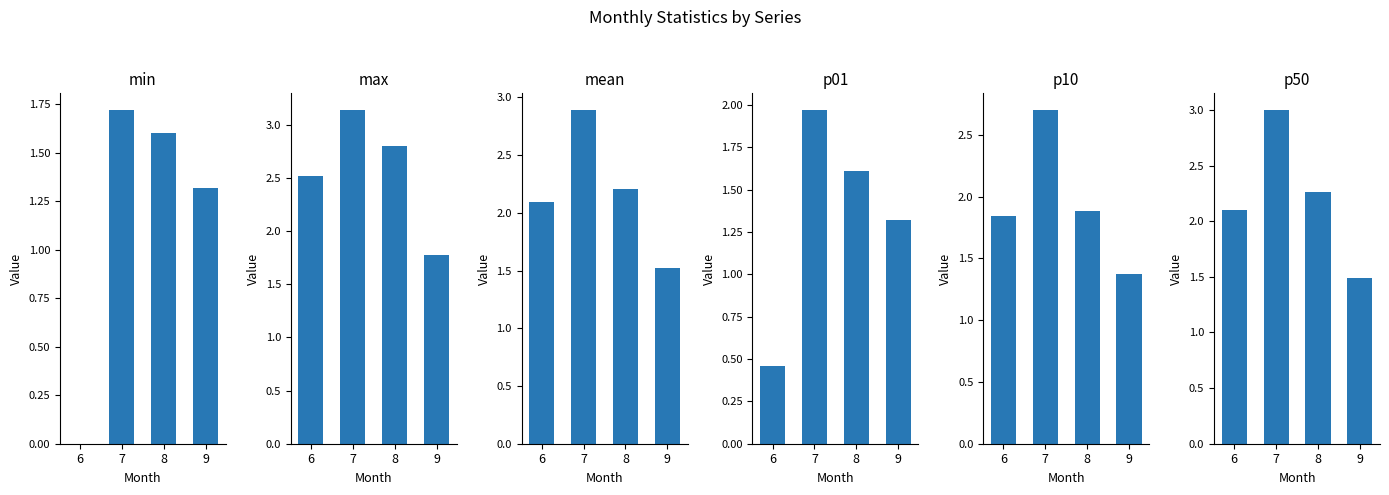

At which category does the chart reach its peak across all series?

7